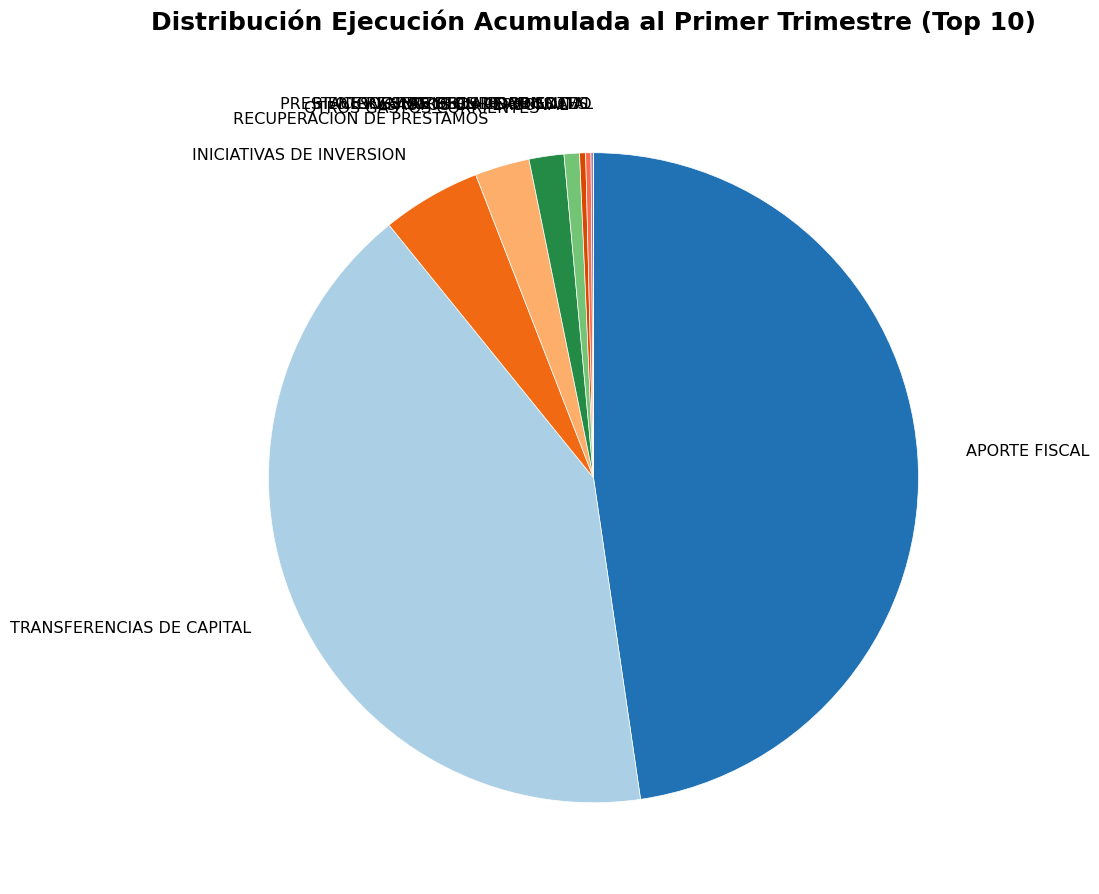

Is there any slice that represents more than half of the pie?

No